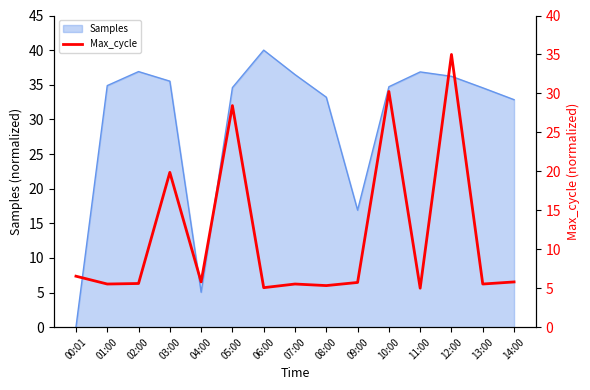

Where is Samples nearest to the value 20?

09:00